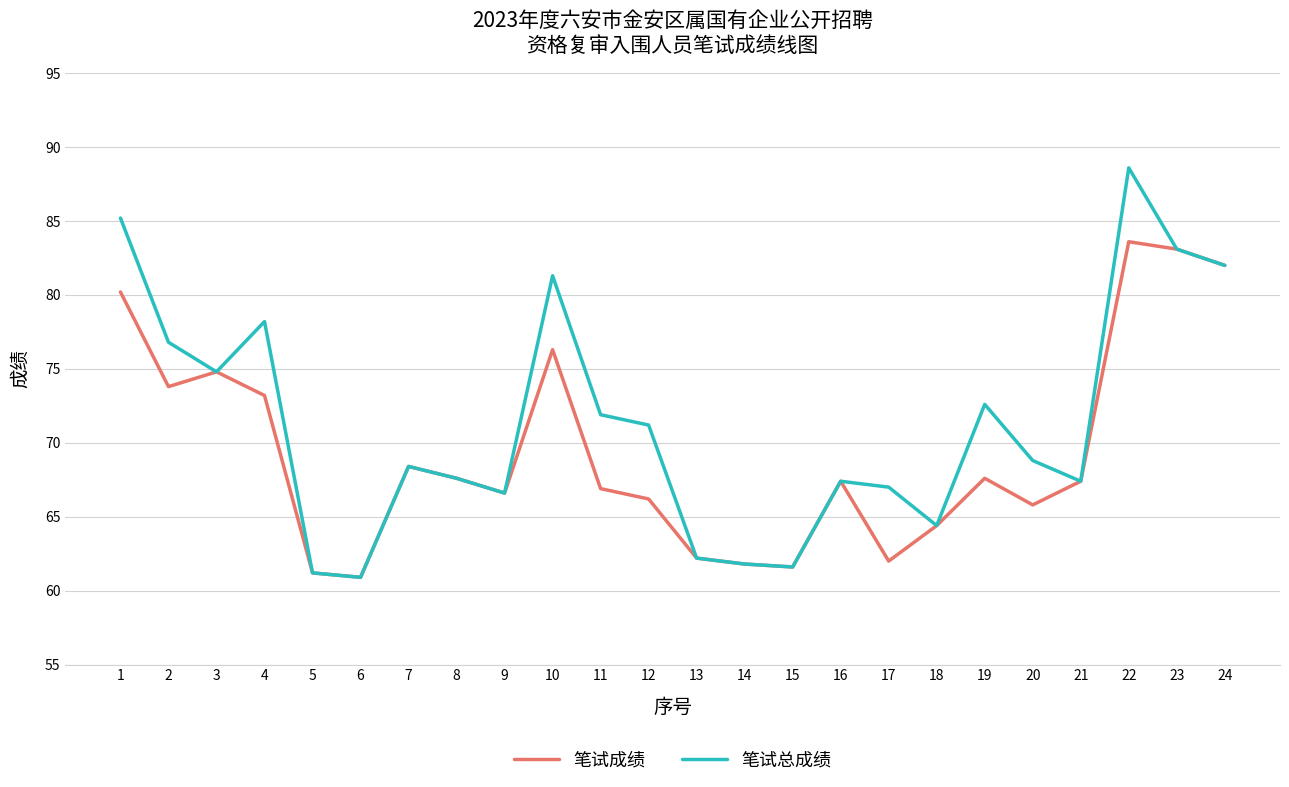

What is the total value across all series at 6?

121.8